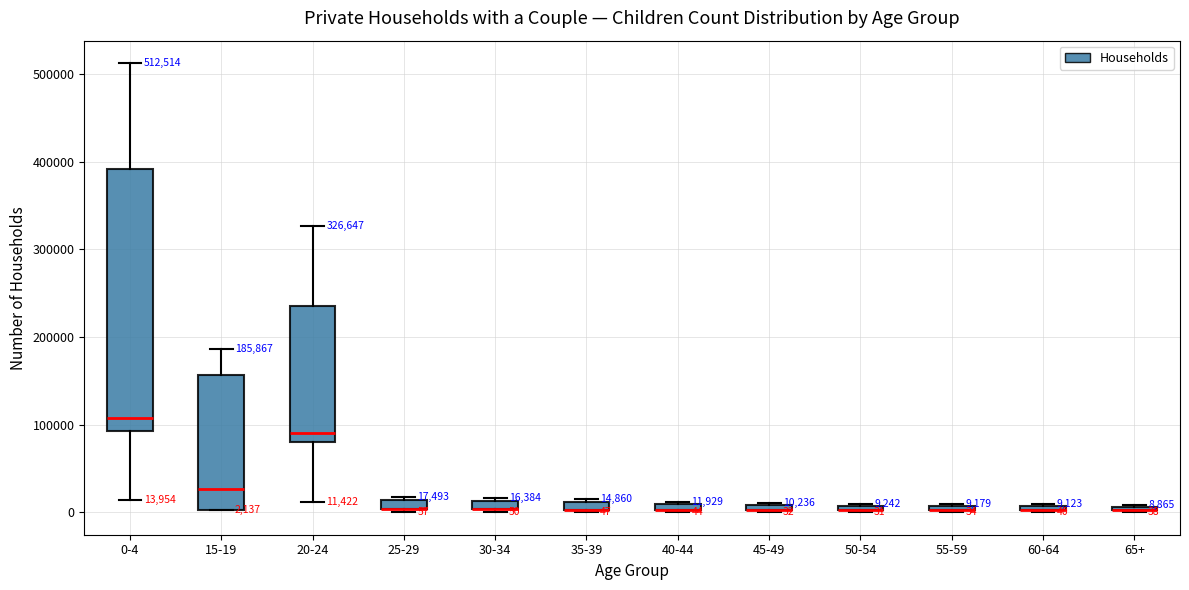

Which box is the tallest, from its lower edge to its upper edge?

0-4